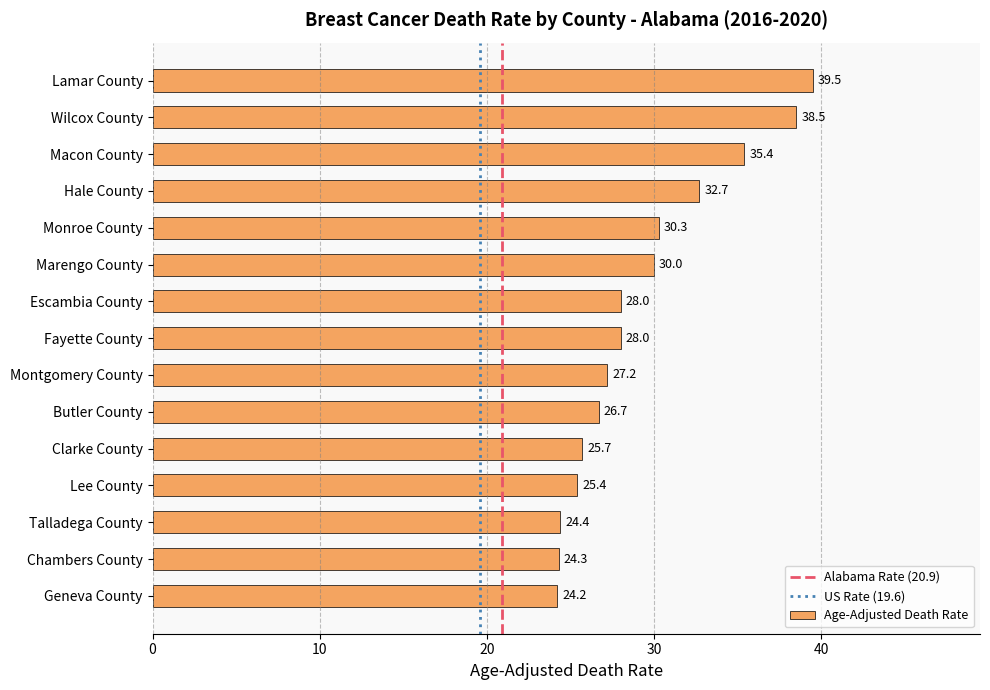

Reading top to bottom, list all the values displayed in this chart.

39.5	38.5	35.4	32.7	30.3	30.0	28.0	28.0	27.2	26.7	25.7	25.4	24.4	24.3	24.2